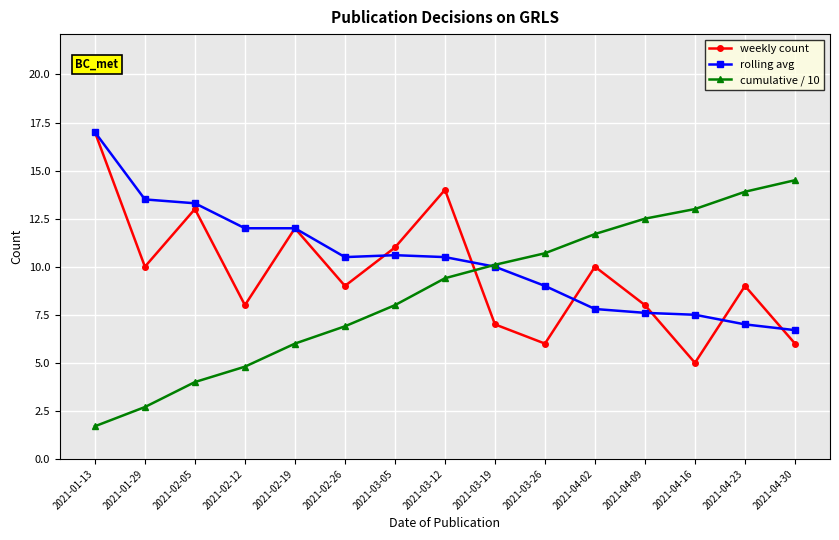

What is the highest value of the cumulative / 10 series?

14.5